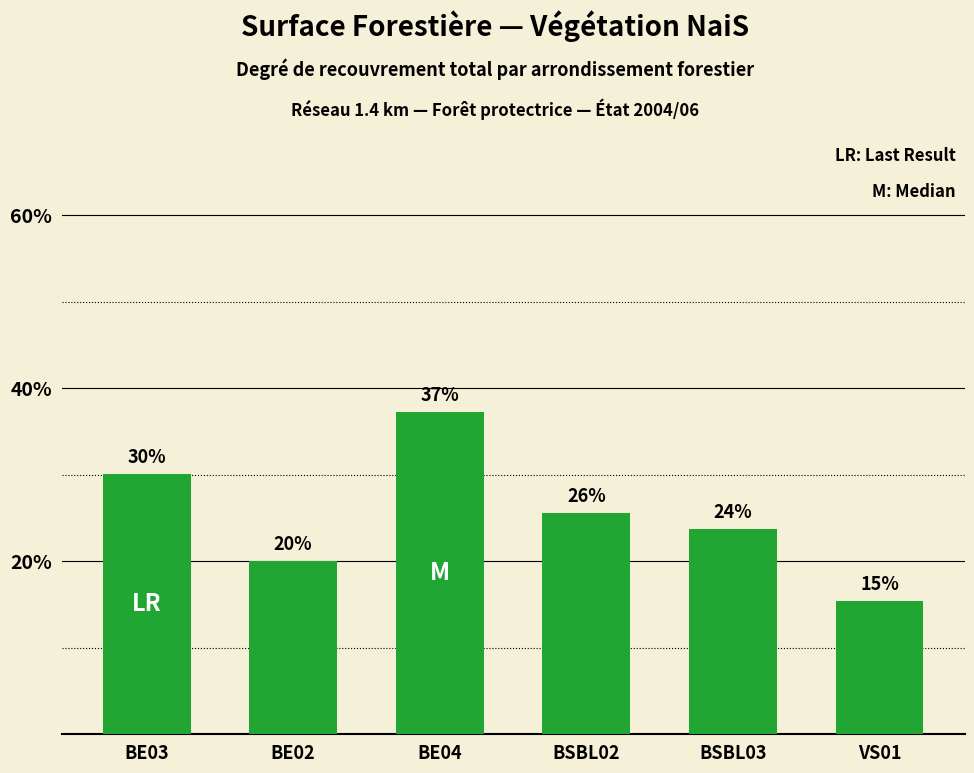

List the labels in order of value, largest first.

BE04, BE03, BSBL02, BSBL03, BE02, VS01